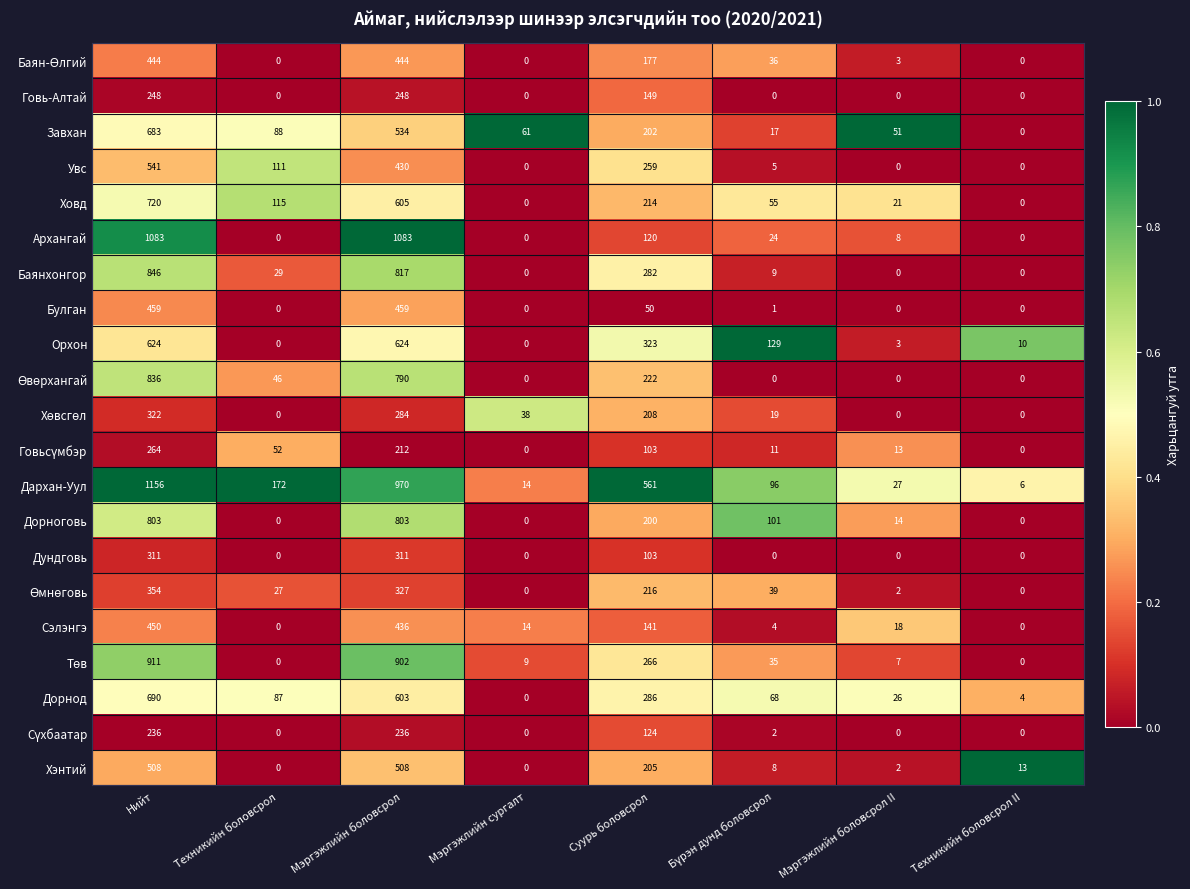

What is the average value of the Увс series?

168